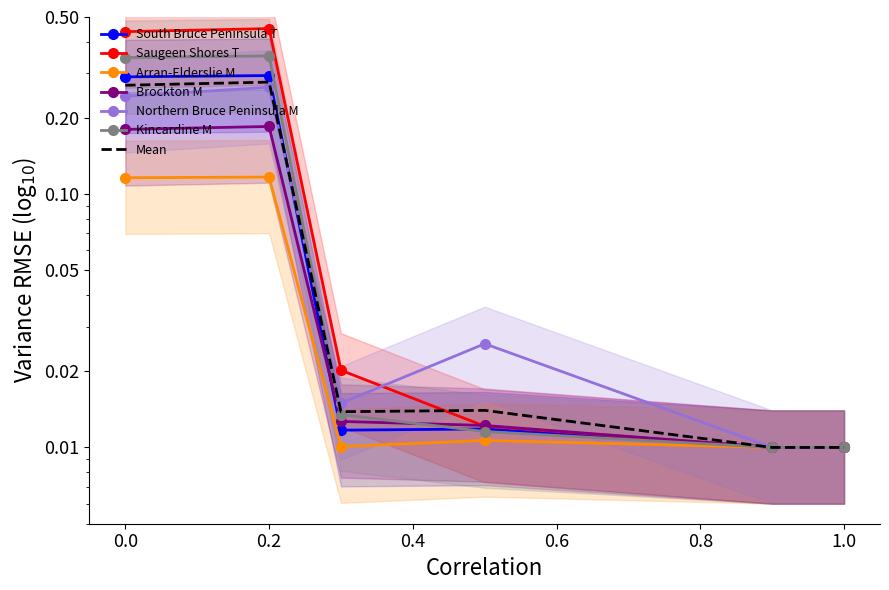

What is the average value of the Northern Bruce Peninsula M series?

0.1